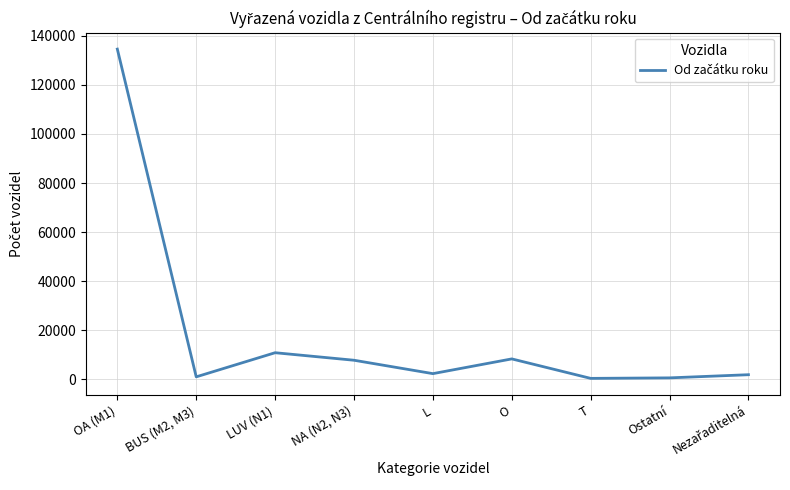

The value at O is 8289. True or false?

True